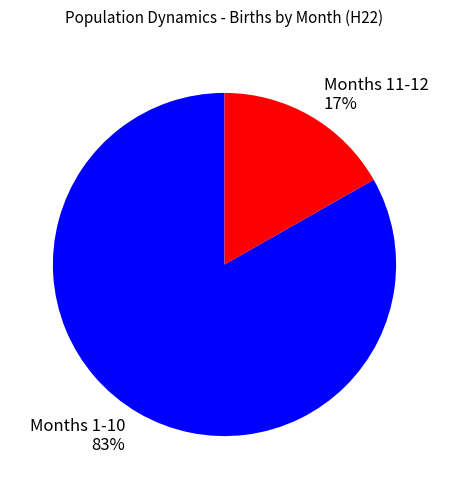

Combined, do Months 1-10 83% and Months 11-12 17% account for over 50%?

Yes